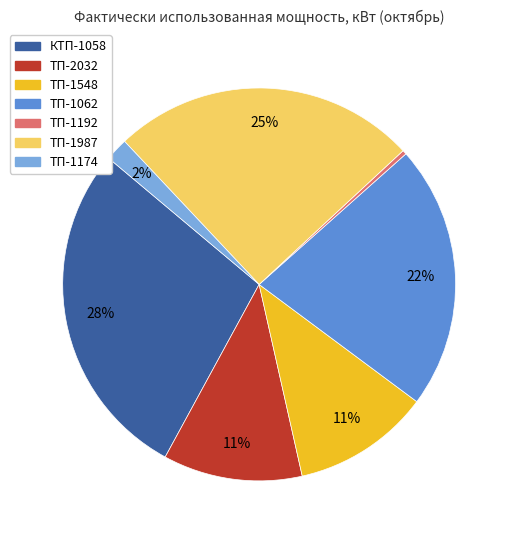

Does ТП-1062 account for over 50% of the chart?

No